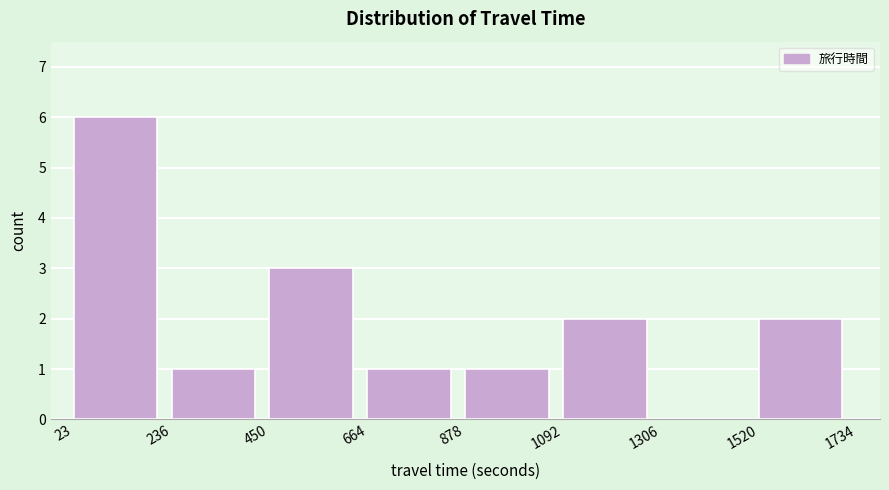

Reading left to right, list every bar in this chart as the range it spans on the x-axis followed by its height. The values are not printed on the chart, so give them approximately, as read against the axis.

23 to 236: 6
236 to 450: 1
450 to 664: 3
664 to 878: 1
878 to 1092: 1
1092 to 1306: 2
1306 to 1520: 0
1520 to 1734: 2